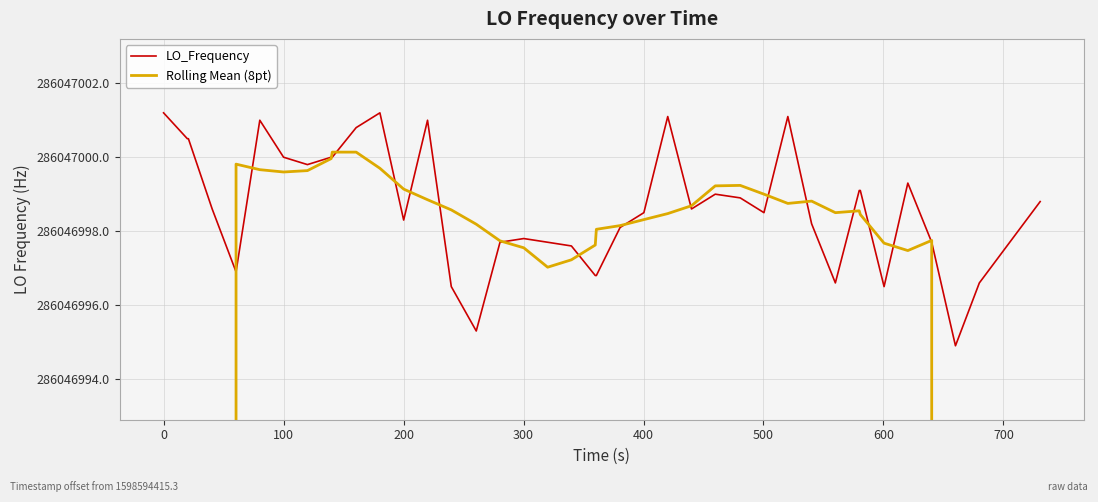

How many lines are shown in the chart?

2